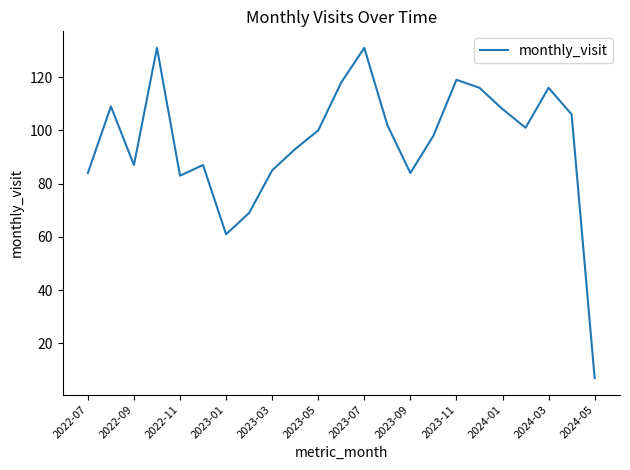

True or false: there are more than 0 points higher than both neighbors.

True